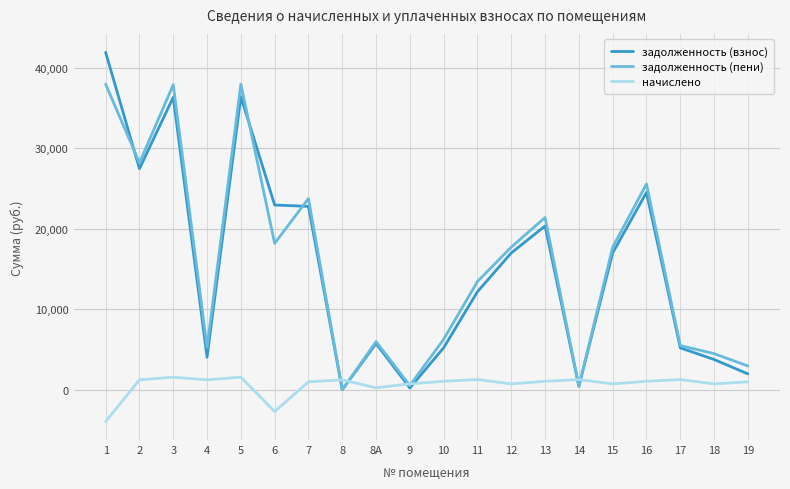

Is it true that задолженность (взнос) equals 7469.9 at 6?

False